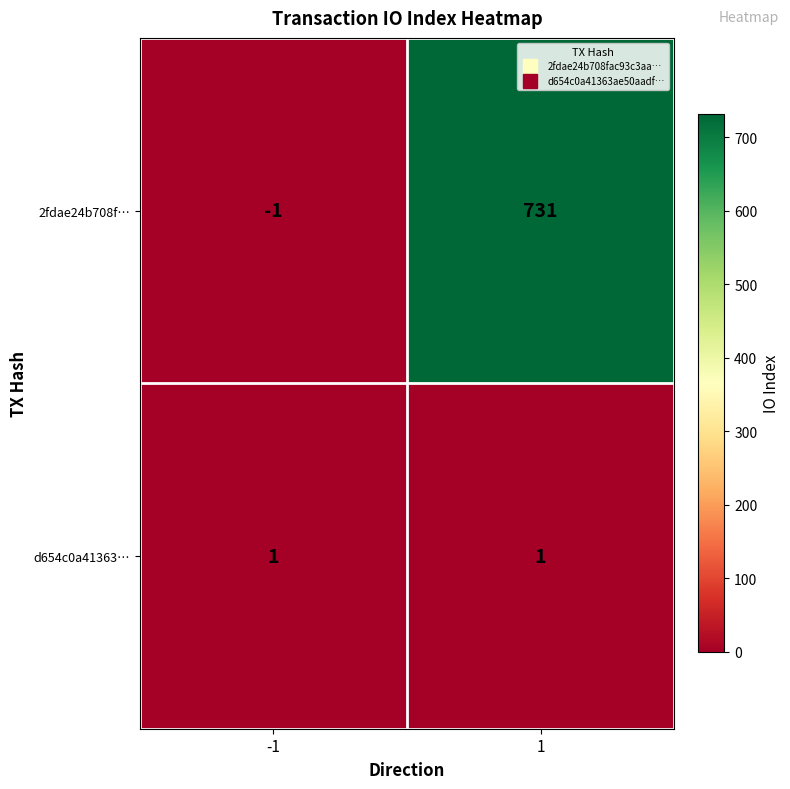

Which series changed the most between -1 and 1?

2fdae24b708f…